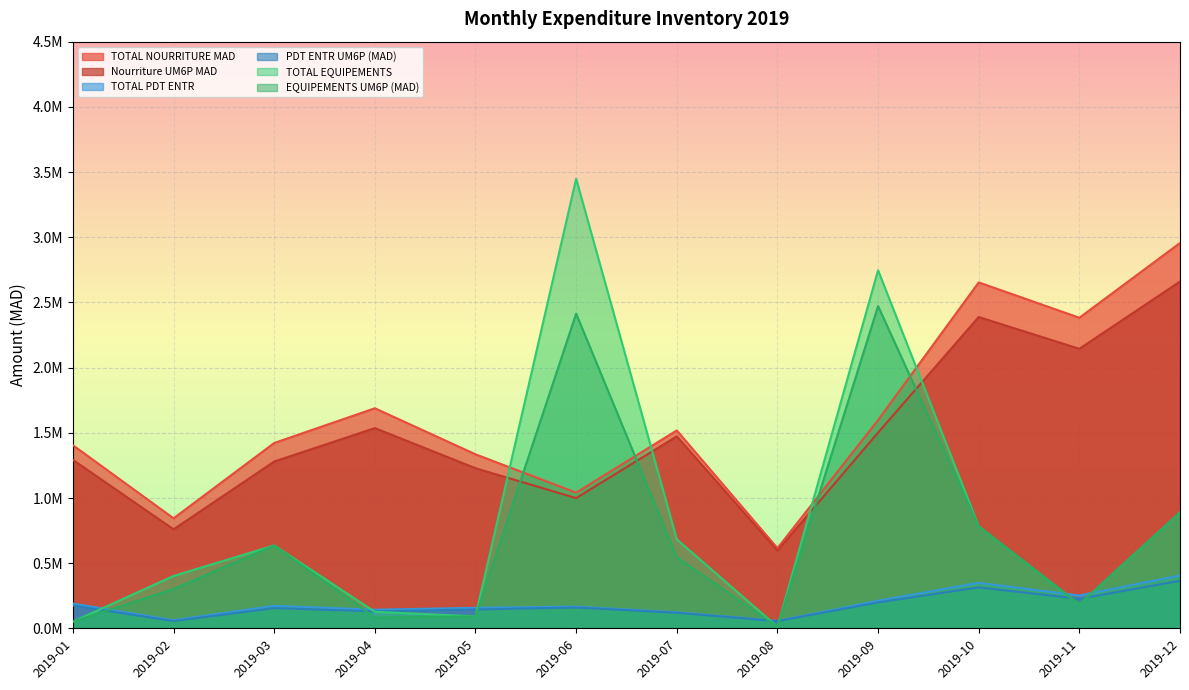

How many data points in Nourriture UM6P MAD are less than 1472893?

6